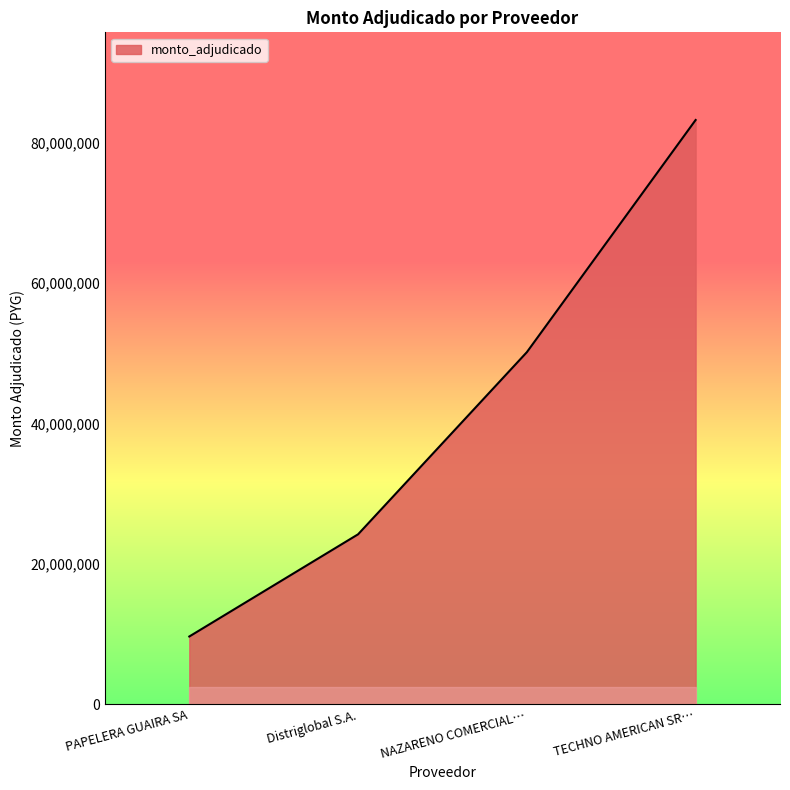

True or false: the data has more than 0 interior local peaks.

False